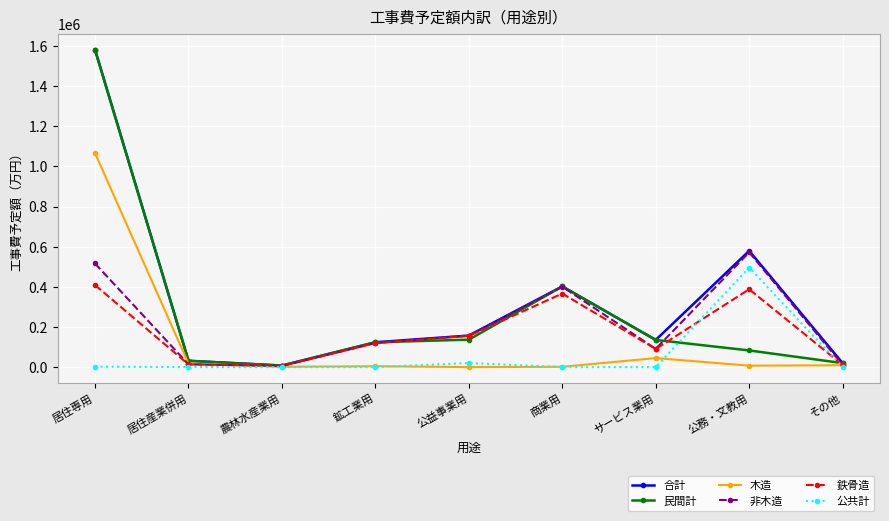

Between 鉱工業用 and 公務・文教用, which series saw the biggest shift?

公共計